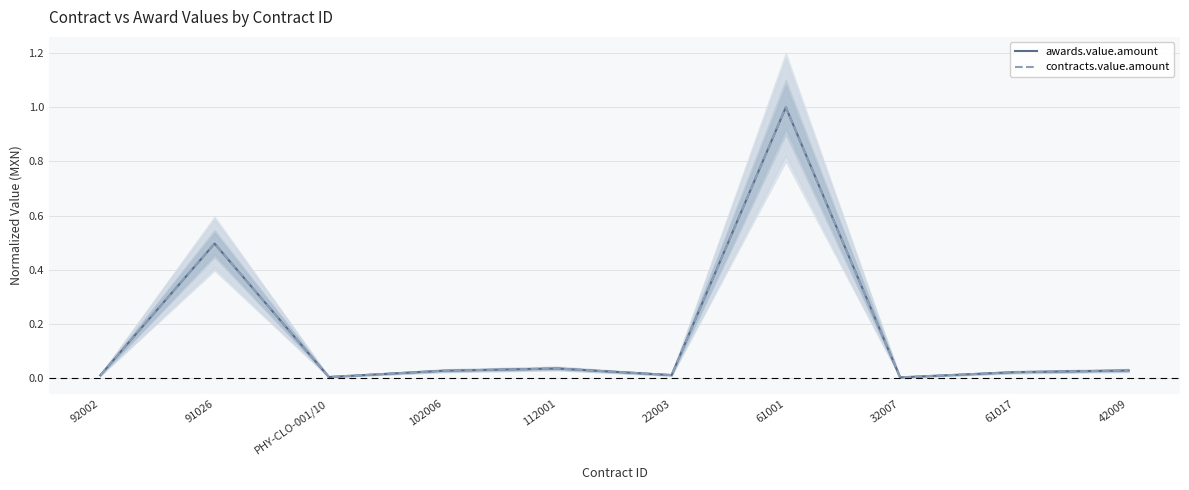

At how many categories does at least one series exceed 0?

10